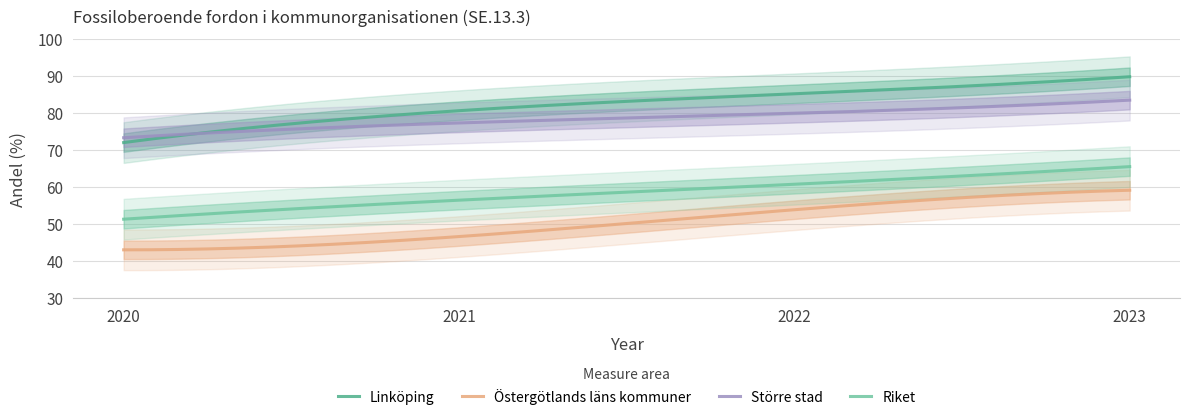

What is the difference between the Linköping values at 2023 and 2020?

17.8